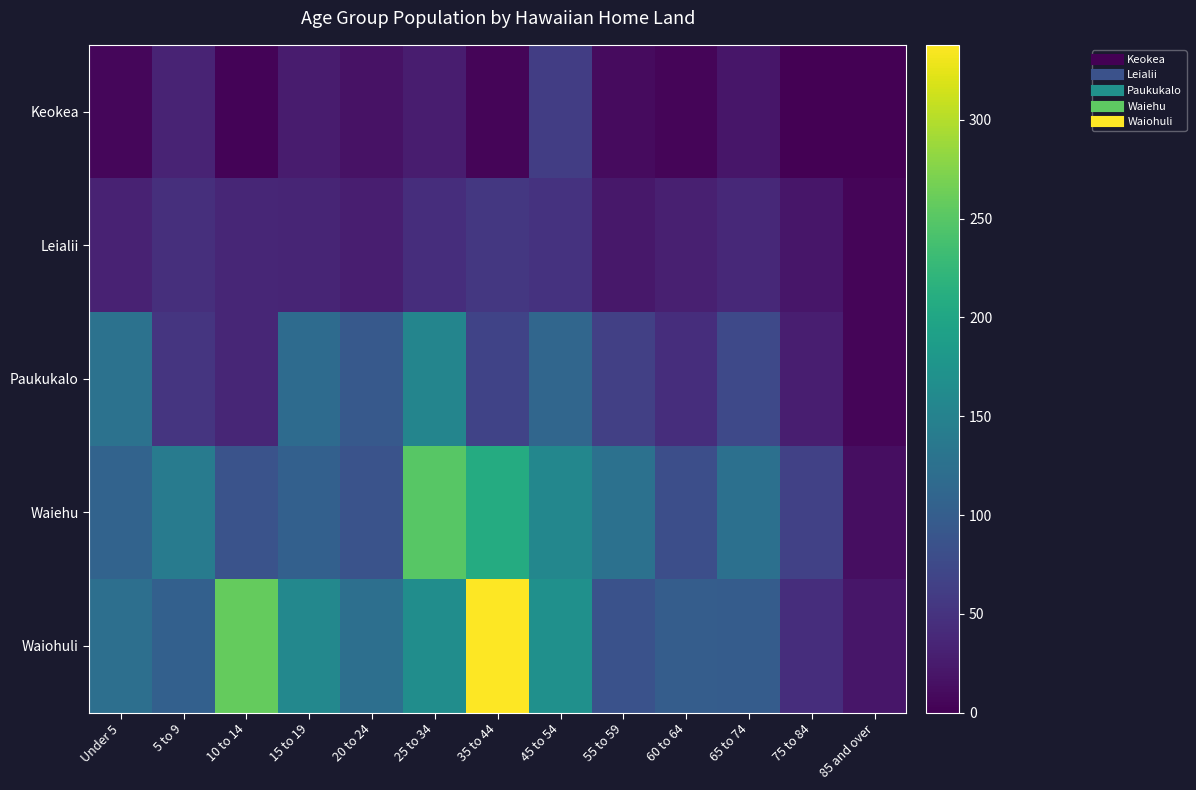

Reading left to right, transcribe all the data shown in this chart.

Keokea: Under 5=6	5 to 9=34	10 to 14=3	15 to 19=26	20 to 24=16	25 to 34=27	35 to 44=5	45 to 54=62	55 to 59=10	60 to 64=4	65 to 74=21	75 to 84=1	85 and over=0
Leialii: Under 5=33	5 to 9=46	10 to 14=36	15 to 19=35	20 to 24=29	25 to 34=44	35 to 44=55	45 to 54=49	55 to 59=22	60 to 64=30	65 to 74=39	75 to 84=21	85 and over=4
Paukukalo: Under 5=127	5 to 9=52	10 to 14=36	15 to 19=118	20 to 24=95	25 to 34=154	35 to 44=68	45 to 54=111	55 to 59=64	60 to 64=44	65 to 74=74	75 to 84=28	85 and over=4
Waiehu: Under 5=107	5 to 9=140	10 to 14=86	15 to 19=103	20 to 24=86	25 to 34=250	35 to 44=208	45 to 54=157	55 to 59=126	60 to 64=81	65 to 74=125	75 to 84=66	85 and over=13
Waiohuli: Under 5=124	5 to 9=104	10 to 14=258	15 to 19=158	20 to 24=124	25 to 34=166	35 to 44=338	45 to 54=169	55 to 59=85	60 to 64=100	65 to 74=98	75 to 84=44	85 and over=21